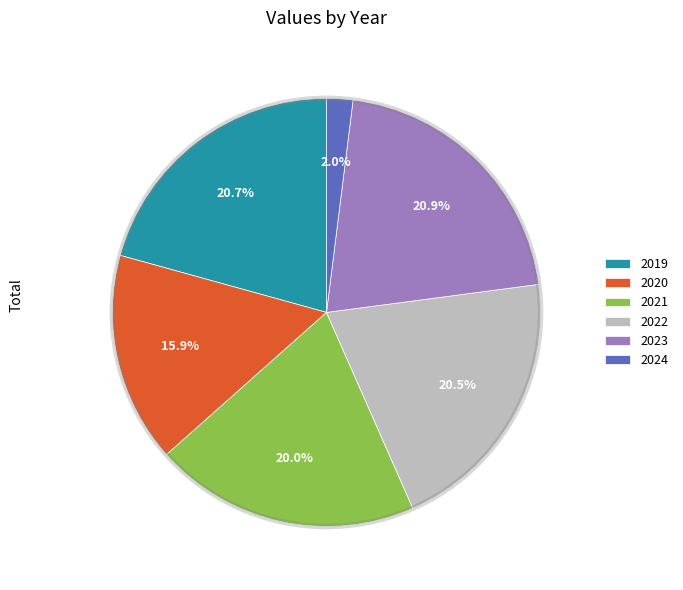

What percentage is NOT represented by 2024?

98.0%